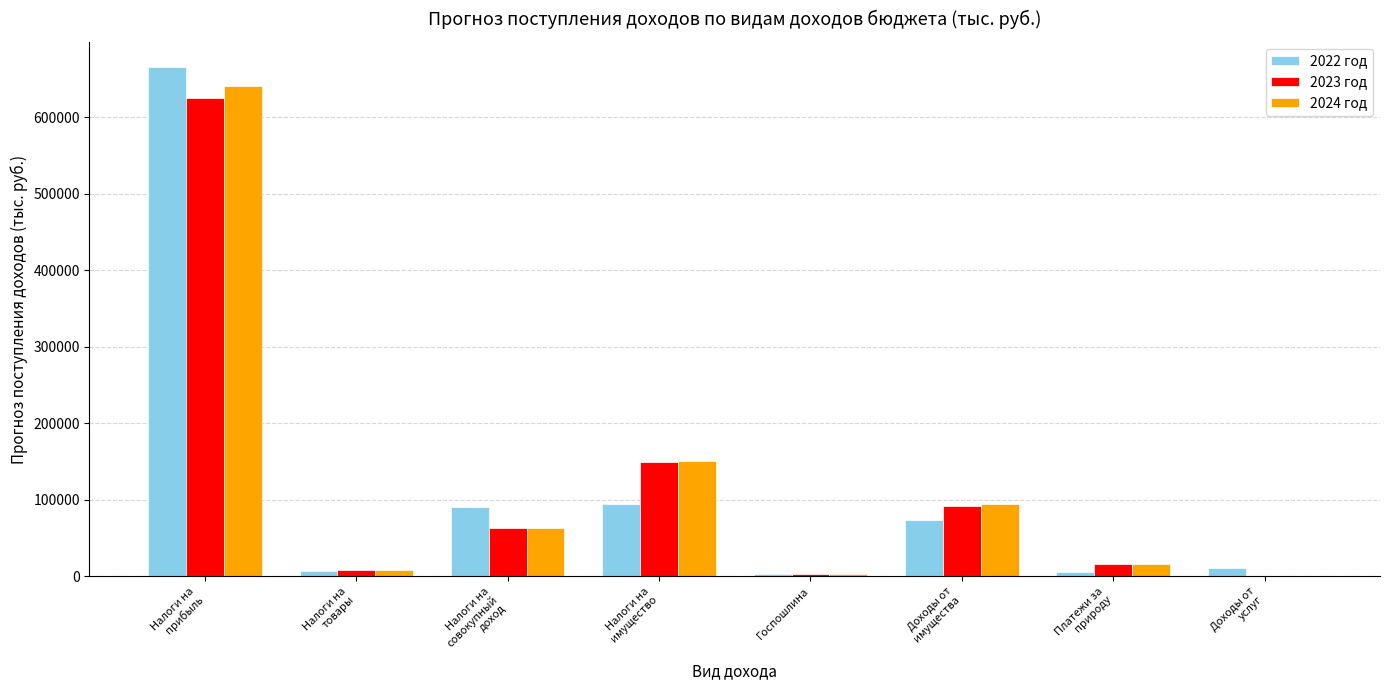

What is the maximum value for 2023 год?

624826.2